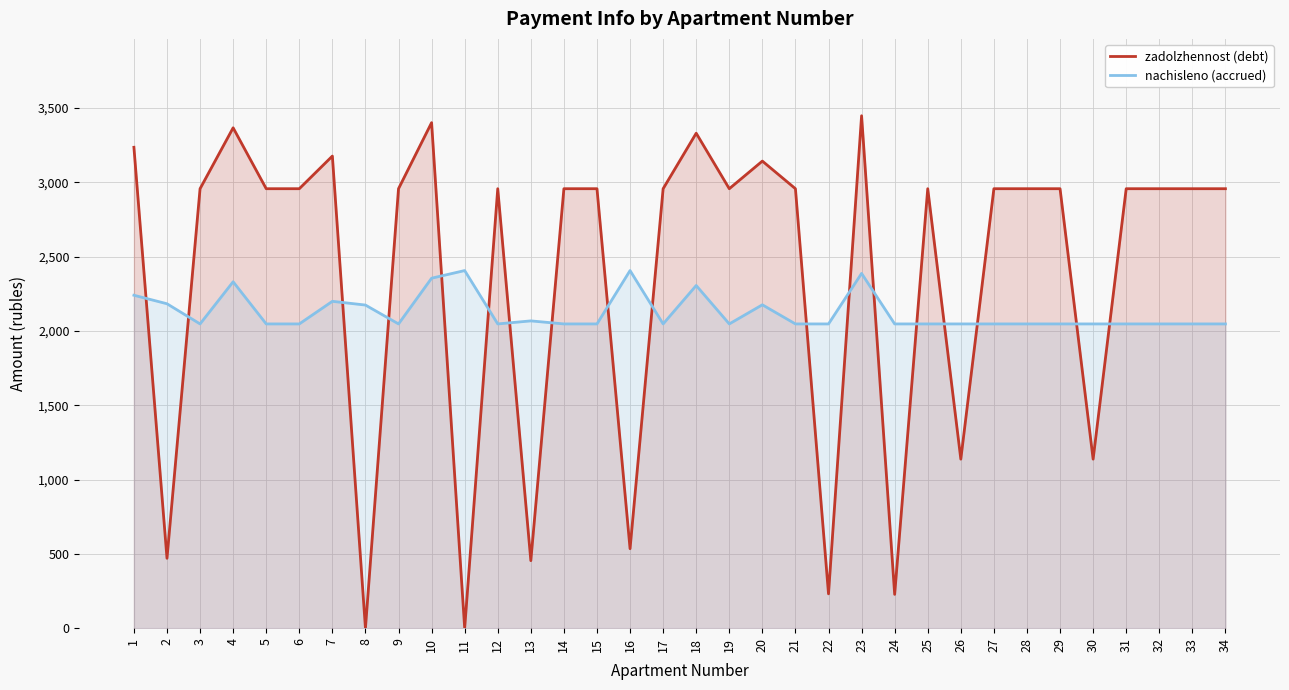

At which label is nachisleno (accrued) closest to 2227?

1